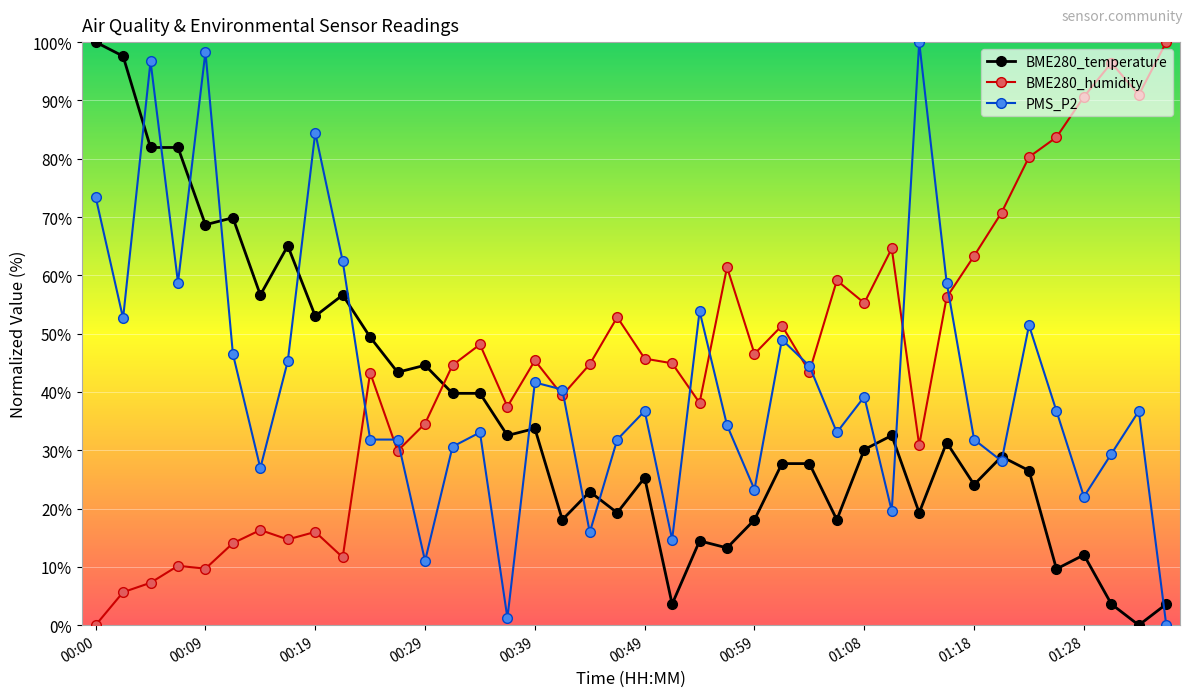

How many data points does each series have?

40